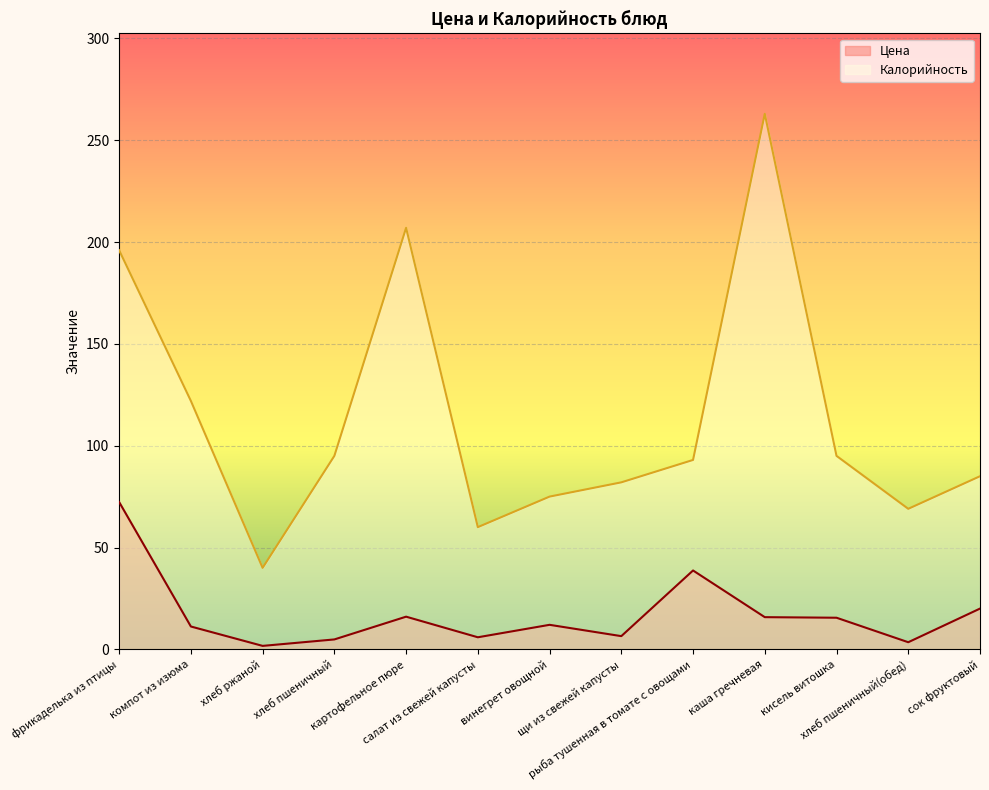

What is the label of the 4th point from the left?

хлеб пшеничный